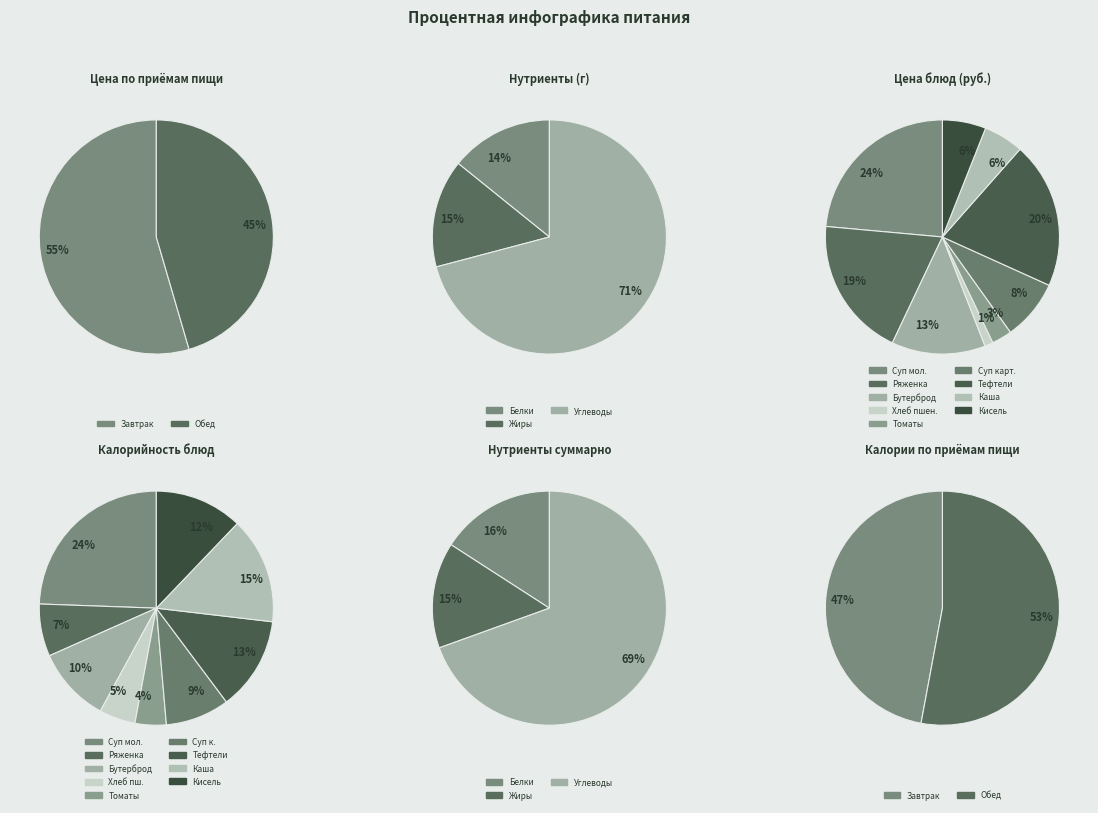

How many slices are in this pie chart?

2